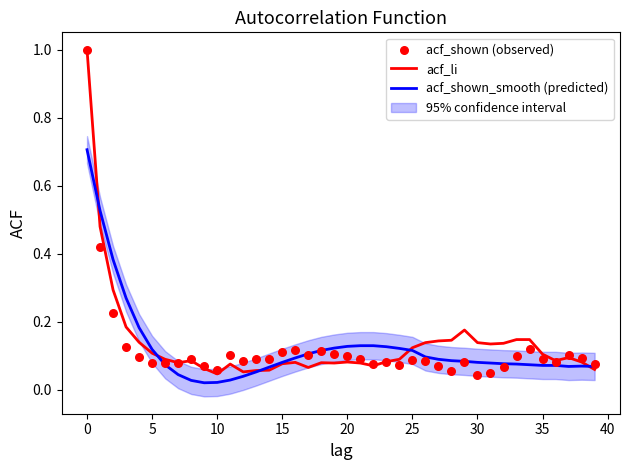

Which series has the largest Y range (max minus min)?

acf_shown (observed)